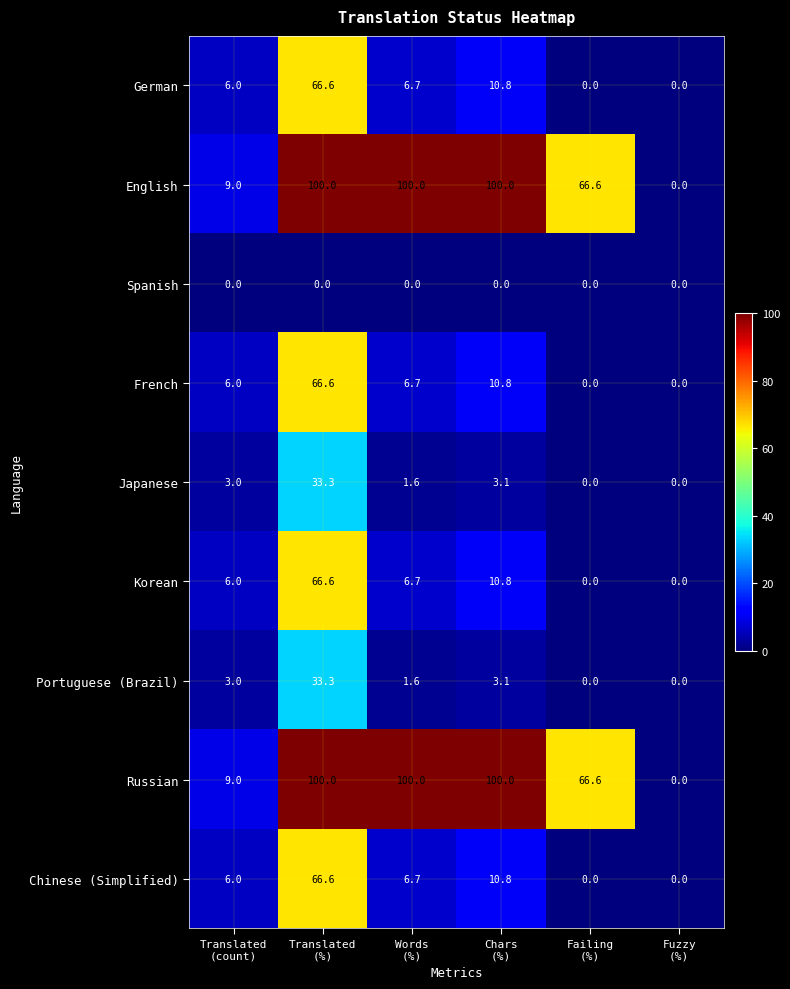

What is the maximum value for Japanese?

33.3